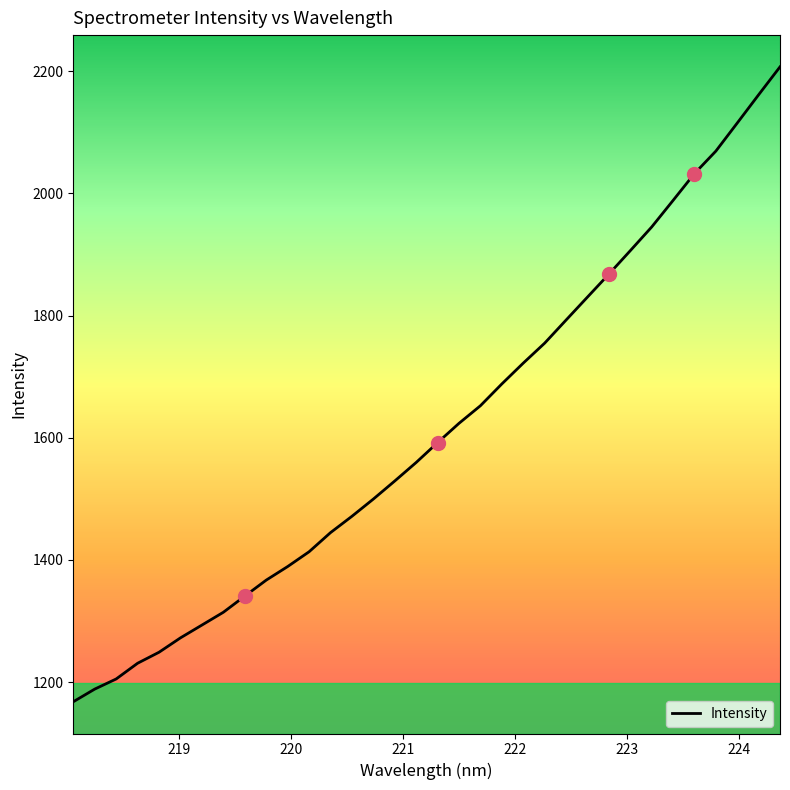

What is the maximum value shown in the chart?

2207.0